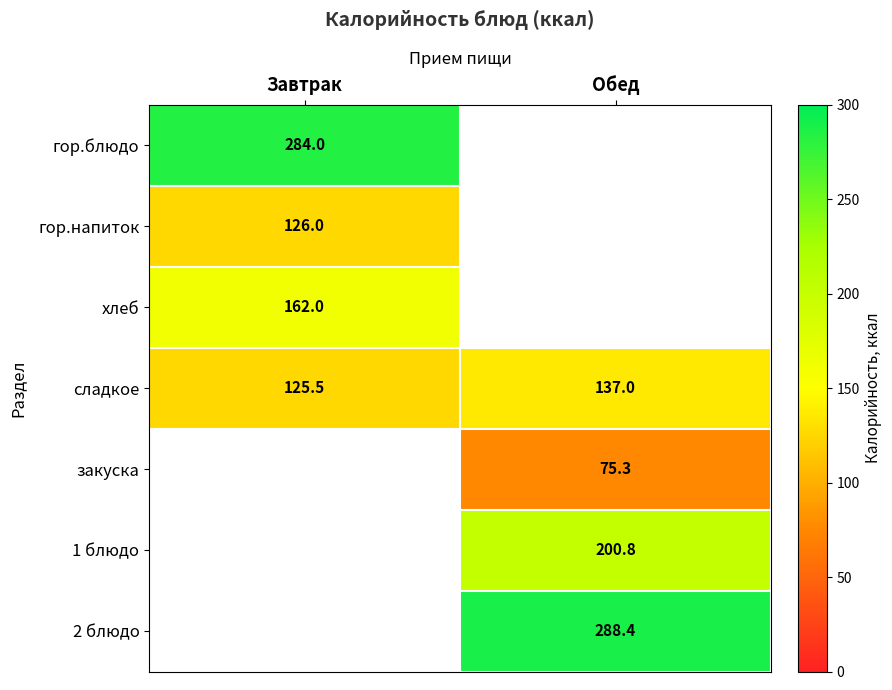

List the labels in order of сладкое value, largest first.

Обед, Завтрак